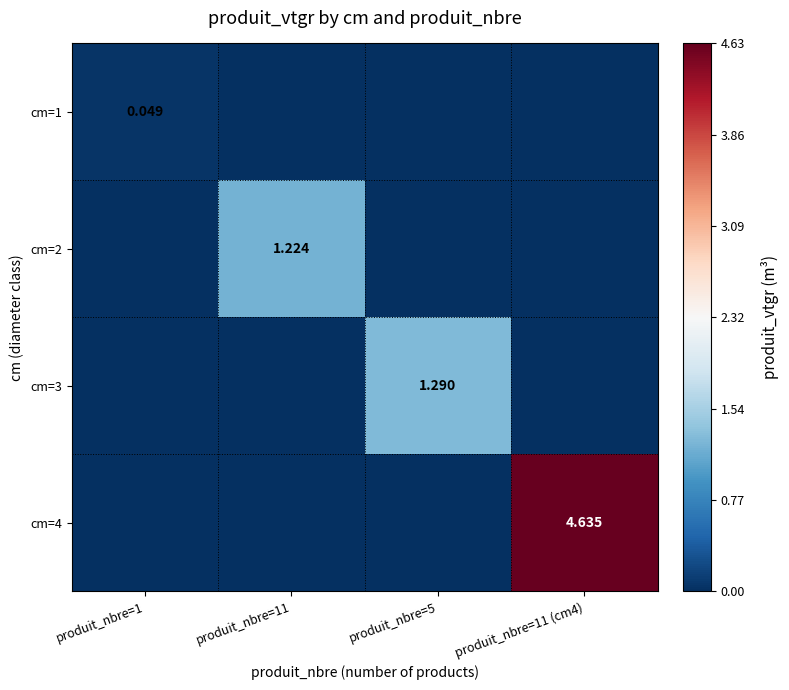

Rank the series by their maximum value, from lowest to highest.

cm=1, cm=2, cm=3, cm=4